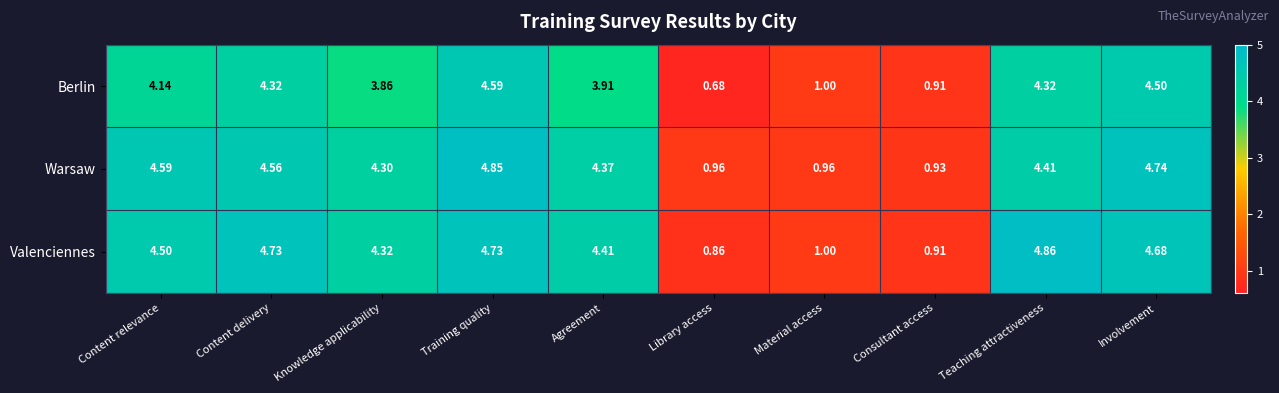

Rank the series at Teaching attractiveness from highest to lowest value.

Valenciennes, Warsaw, Berlin